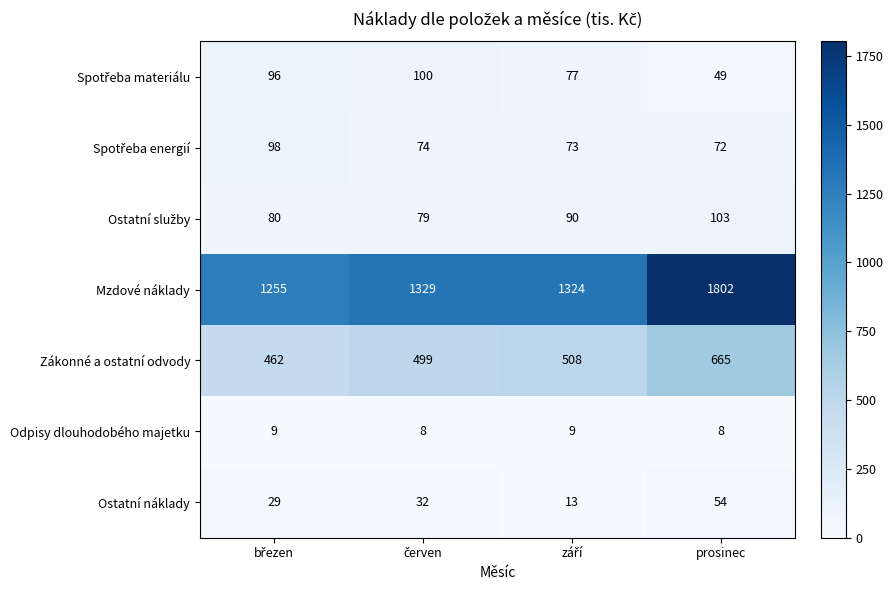

Is it true that Odpisy dlouhodobého majetku equals 8 at prosinec?

True